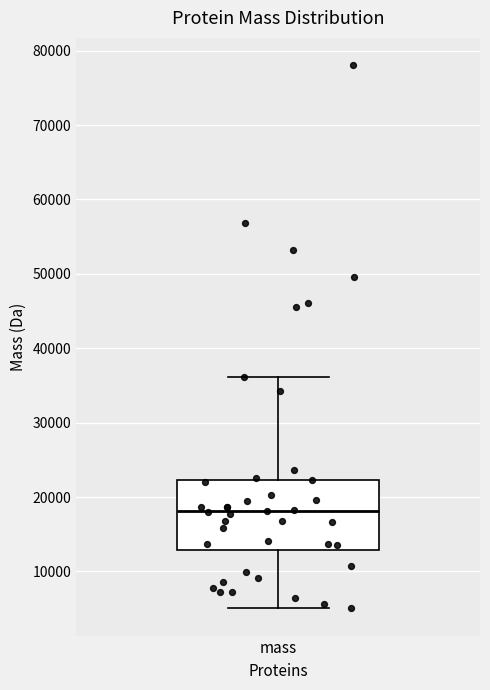

Read this box plot against the y-axis: the position of the median line, the range covered by the box, and the ends of both whiskers. The values are not printed on the chart, so give them approximately, as read against the axis.

median 18000, box 13000 to 22000, whiskers 5000 to 36000